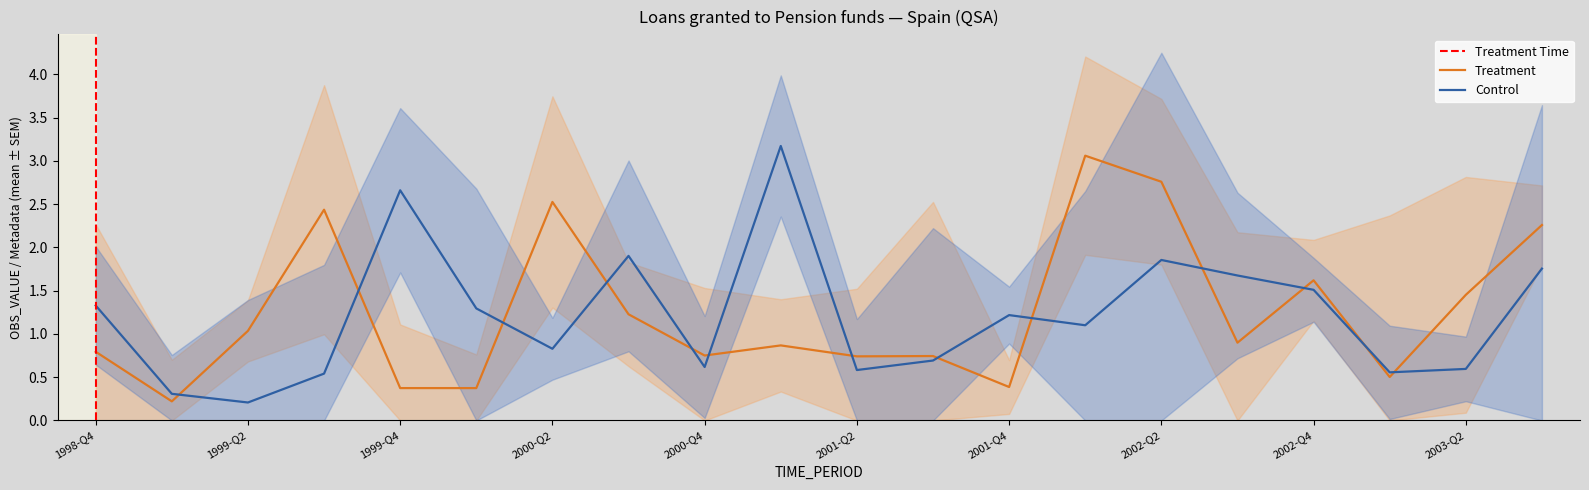

After their last crossing, which series has the higher values: Treatment or Control?

Treatment